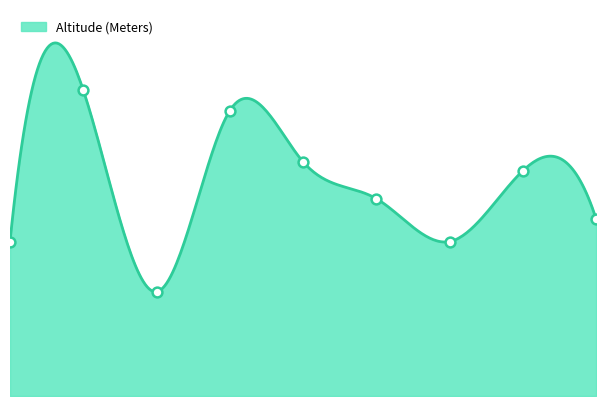

What is the change in value from 2 to 3?

+422